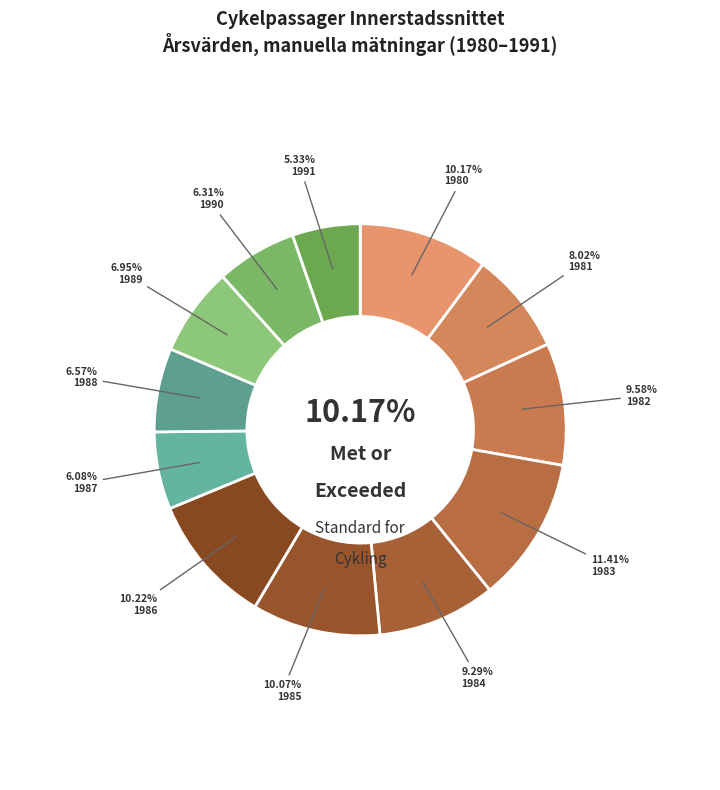

To the nearest percent, what is the difference between the largest and smallest slice percentages?

6%